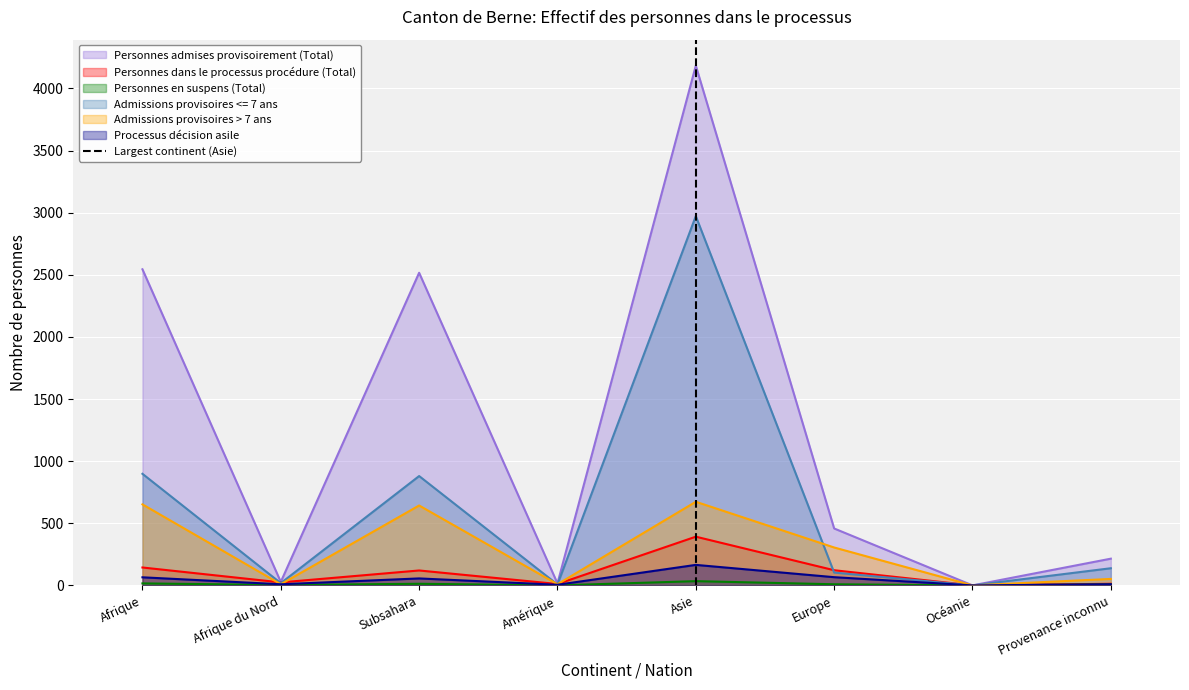

At which label does Personnes admises provisoirement (Total) reach its peak?

Asie